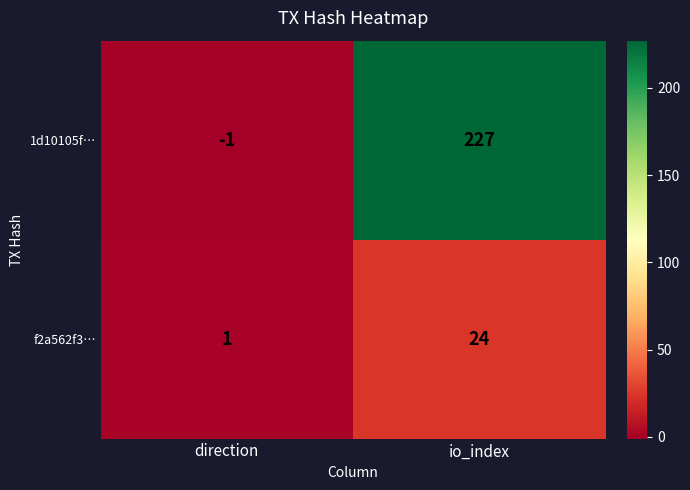

At io_index, list the series in order from largest to smallest.

1d10105f…, f2a562f3…